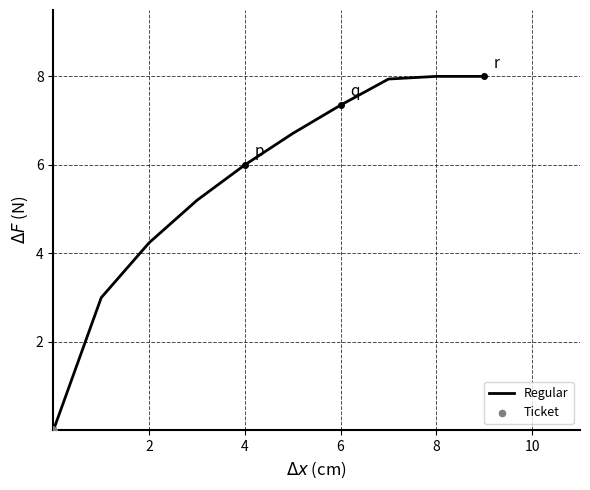

What is the maximum value shown in the chart?

8.0